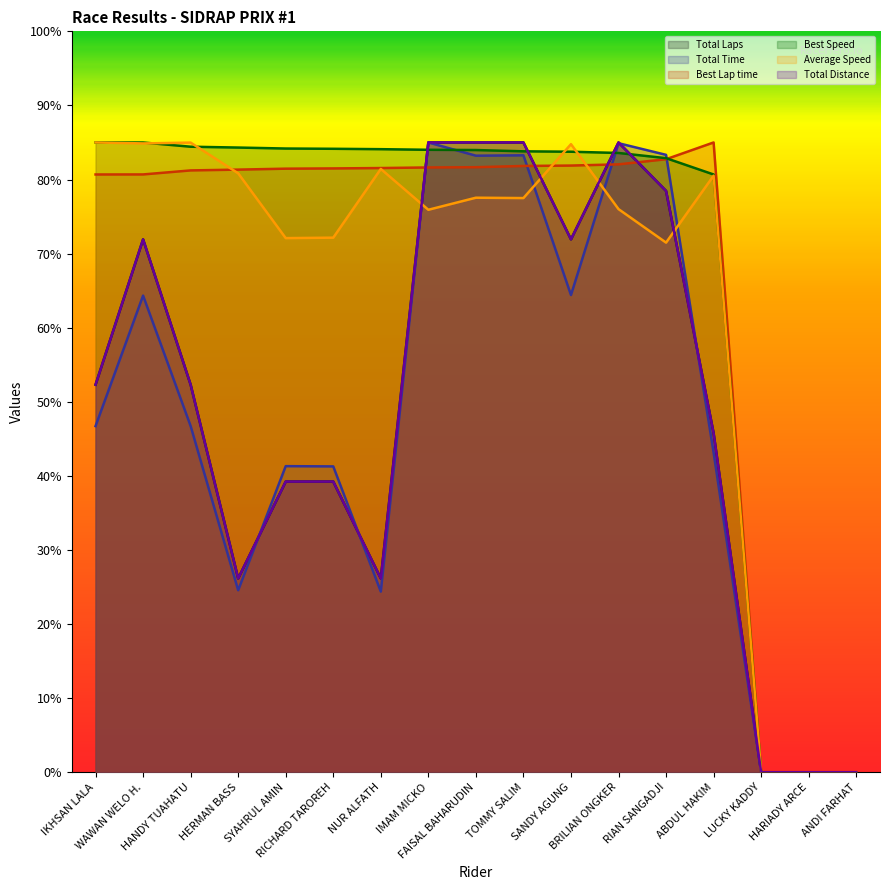

What position from the right is RICHARD TAROREH?

12